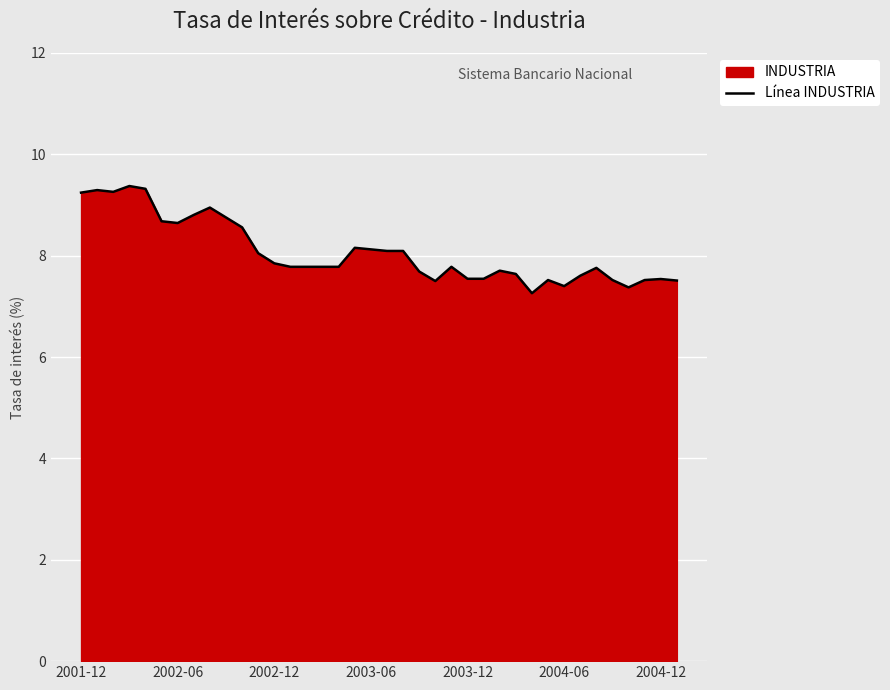

What is the minimum value shown in the chart?

7.3